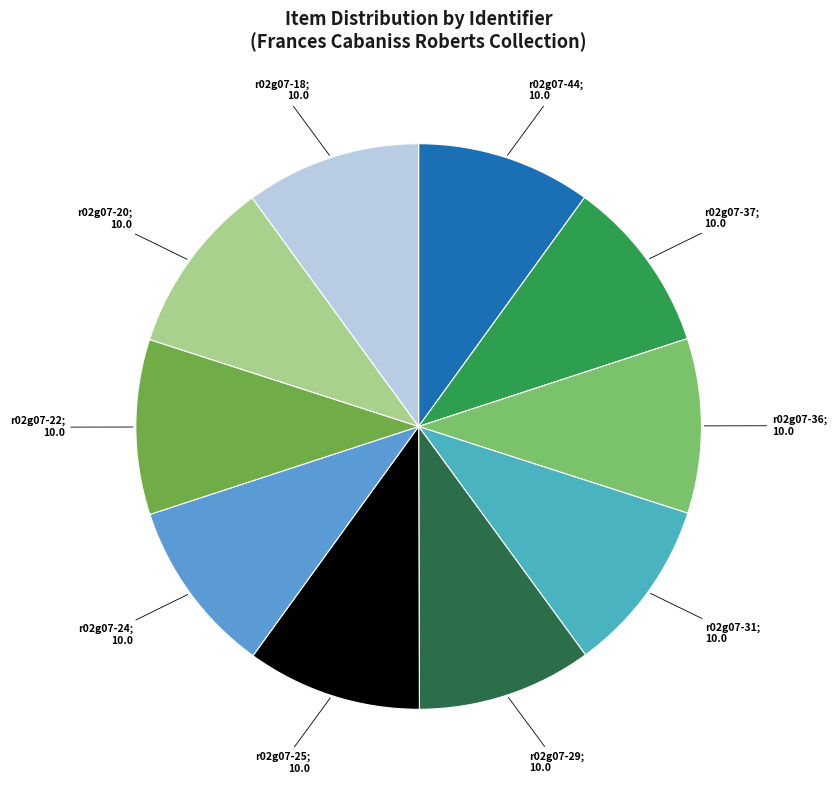

Does any single category account for the majority?

No